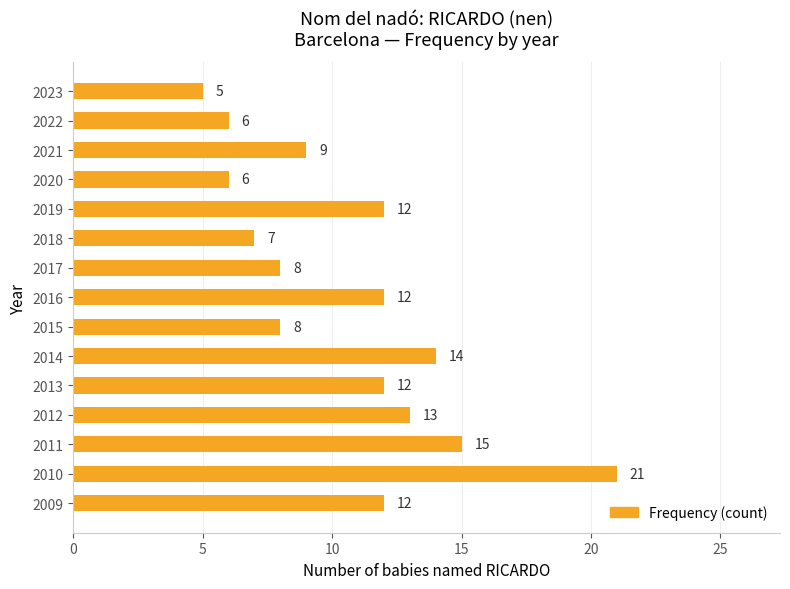

What is the value of the 1st bar from the top?

5